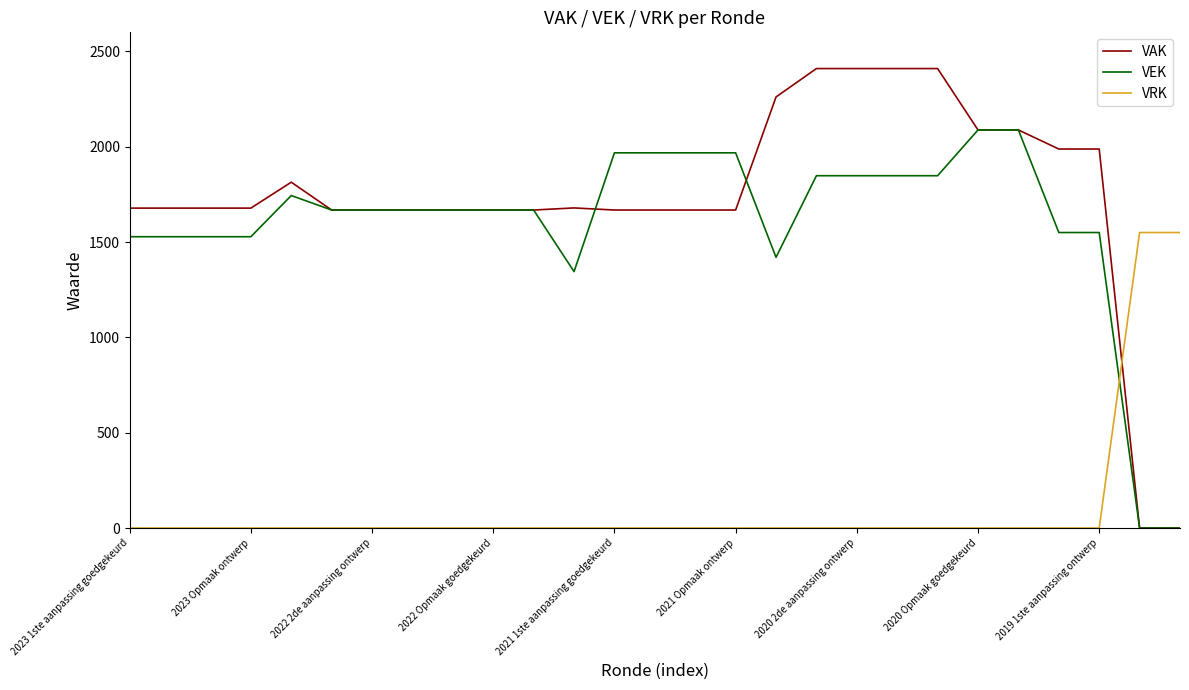

Which series has the largest total across all categories?

VAK